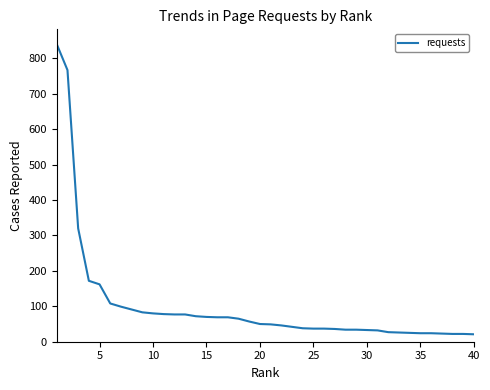

What is the difference between the maximum and minimum values?

819